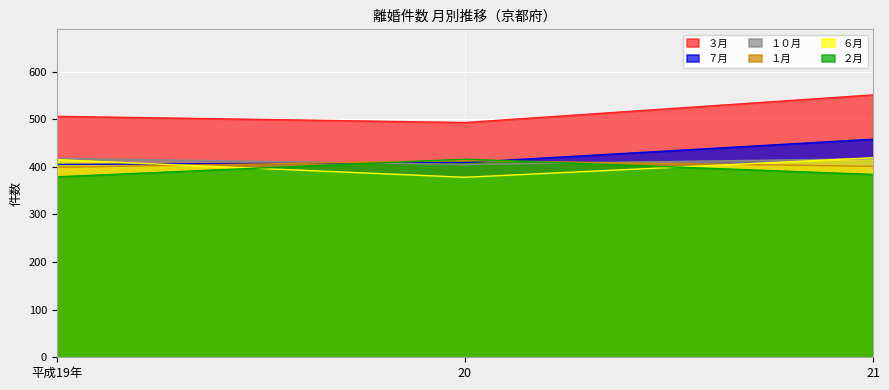

What is the difference between the maximum and second lowest values in the １月 series?

12